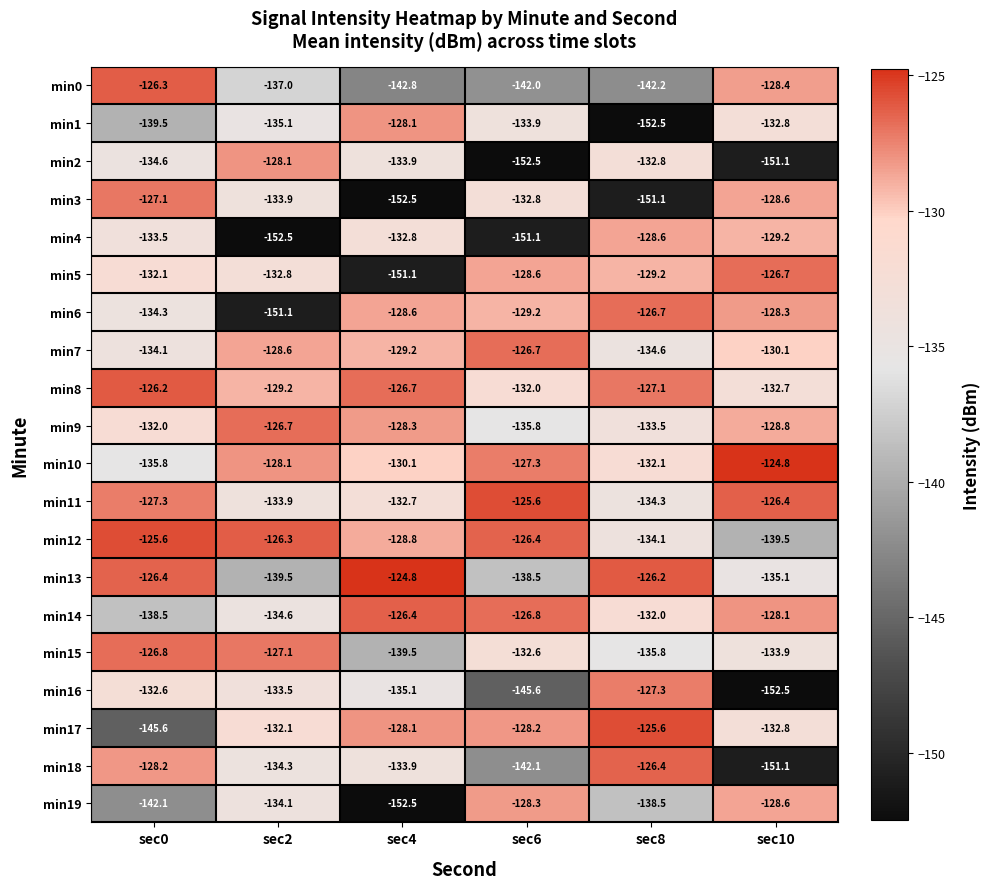

Which series has the largest total across all categories?

min8